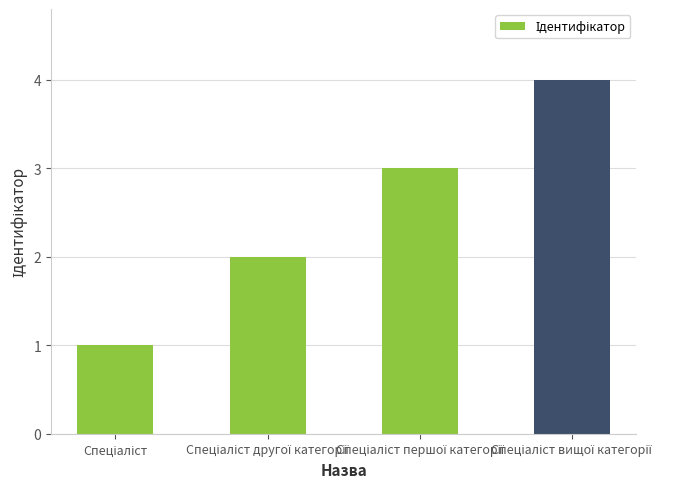

Count the values in the range 2 to 4.

3